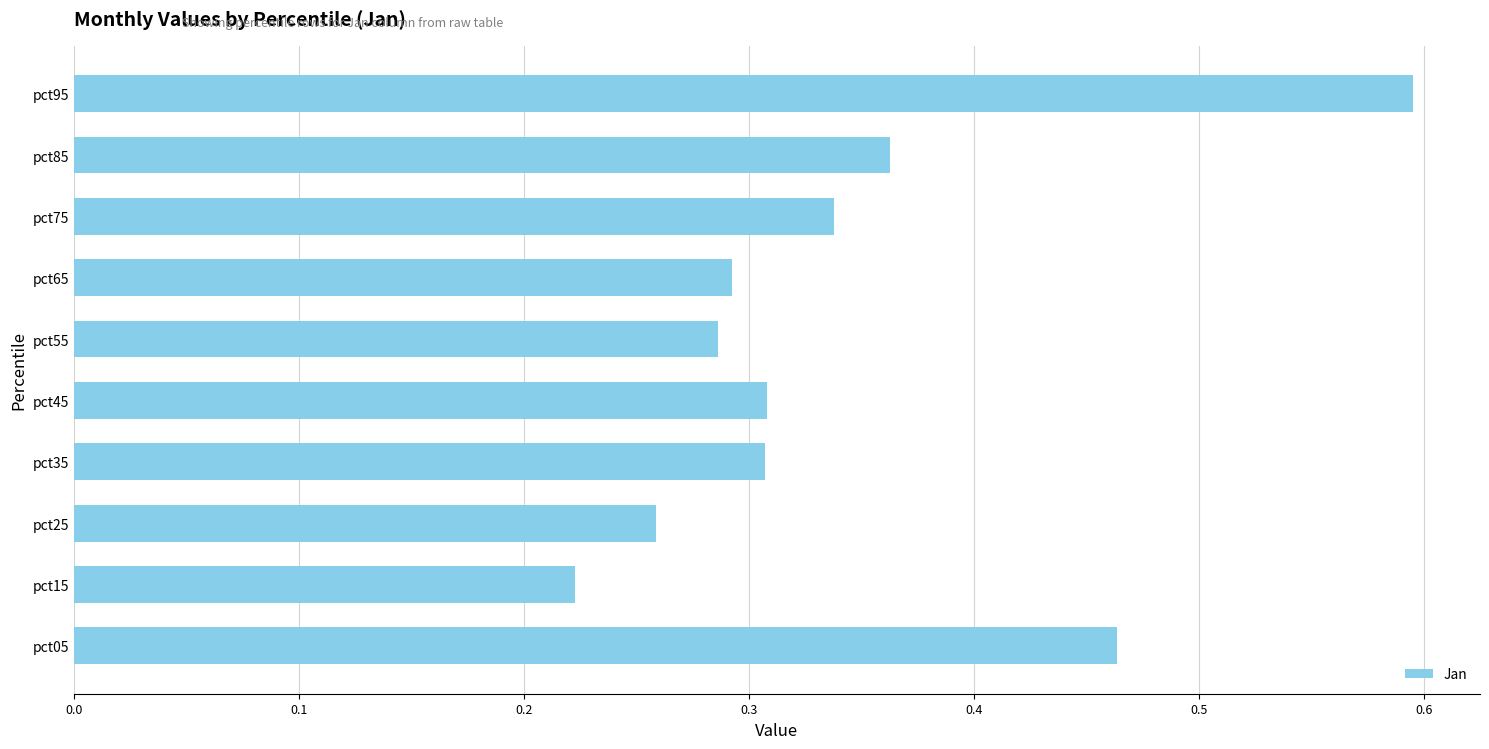

What is the sum of all values?

3.4